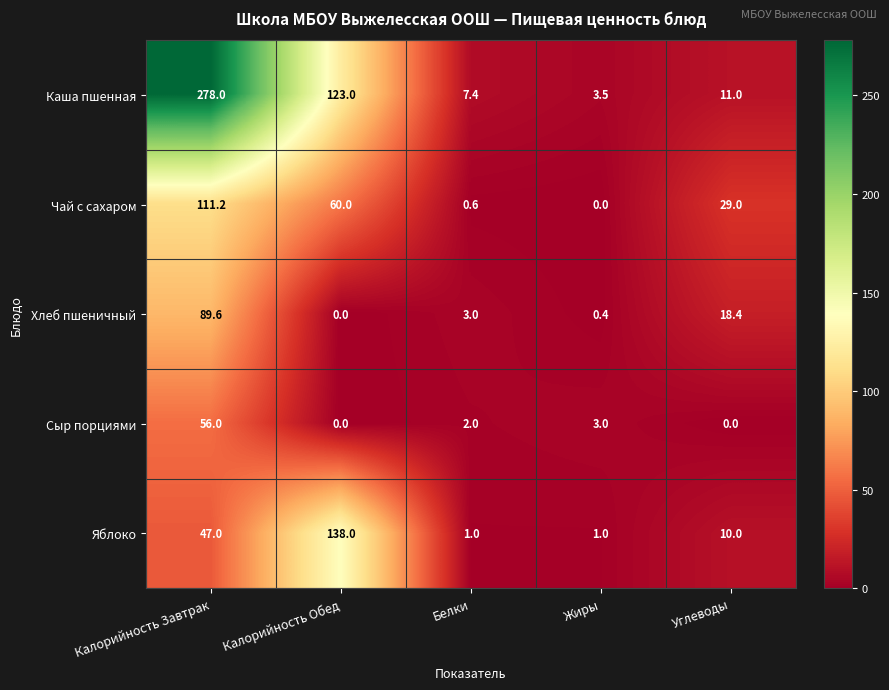

Reading left to right, list all the values displayed in this chart.

Каша пшенная: Калорийность Завтрак=278.0	Калорийность Обед=123.0	Белки=7.4	Жиры=3.5	Углеводы=11.0
Чай с сахаром: Калорийность Завтрак=111.2	Калорийность Обед=60.0	Белки=0.6	Жиры=0.0	Углеводы=29.0
Хлеб пшеничный: Калорийность Завтрак=89.6	Калорийность Обед=0.0	Белки=3.0	Жиры=0.4	Углеводы=18.4
Сыр порциями: Калорийность Завтрак=56.0	Калорийность Обед=0.0	Белки=2.0	Жиры=3.0	Углеводы=0.0
Яблоко: Калорийность Завтрак=47.0	Калорийность Обед=138.0	Белки=1.0	Жиры=1.0	Углеводы=10.0